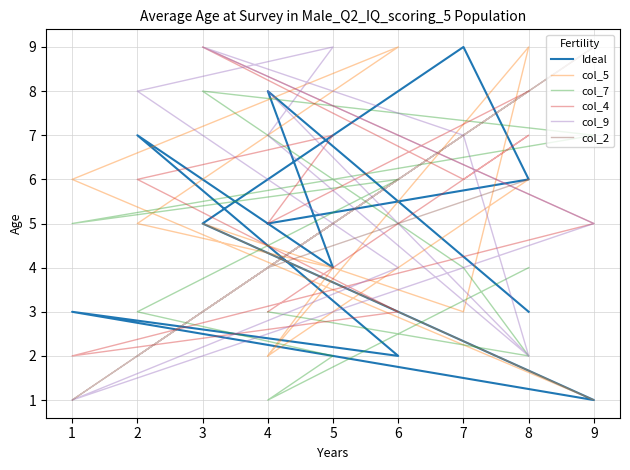

What are all the series names shown in the legend?

Ideal, col_5, col_7, col_4, col_9, col_2